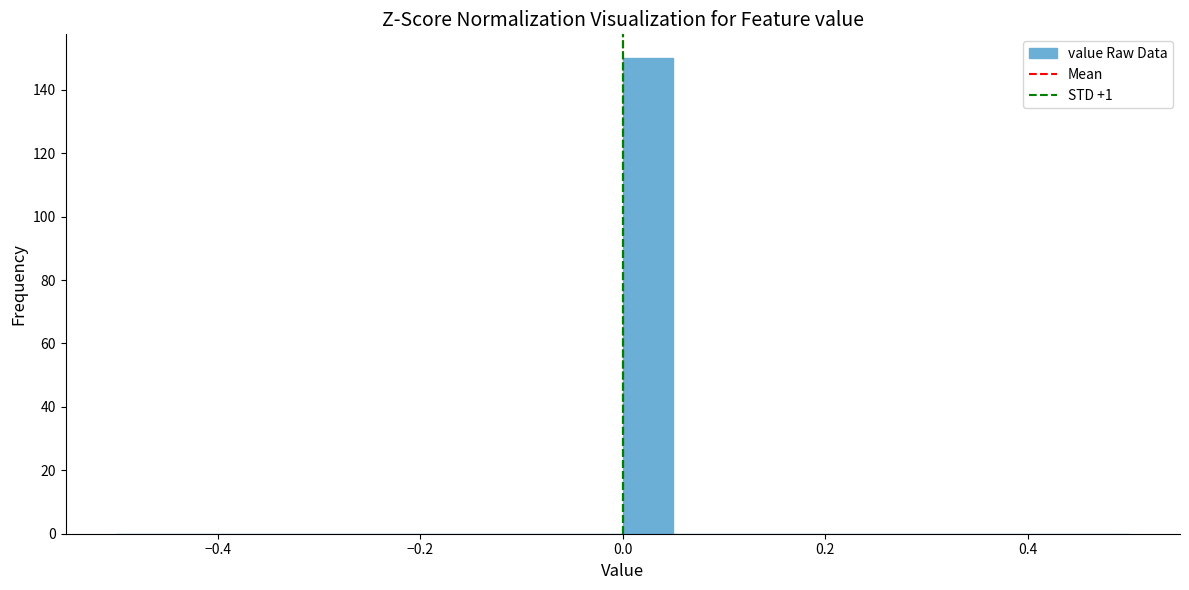

Read against the x-axis, roughly where is the centre of the tallest bar?

0.02